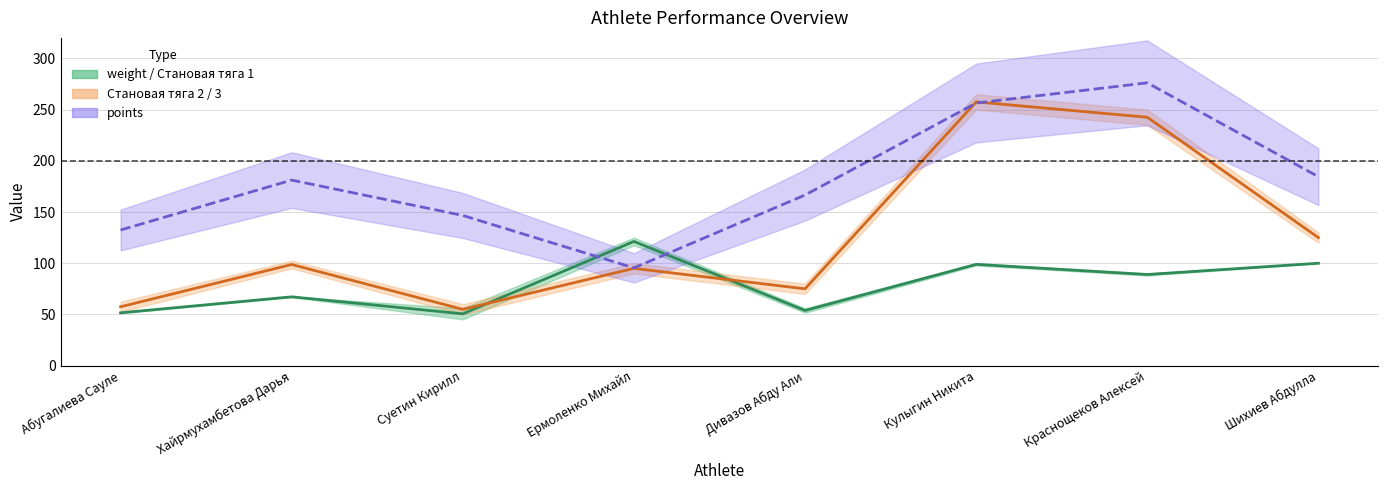

What position from the left is Шихиев Абдулла?

8